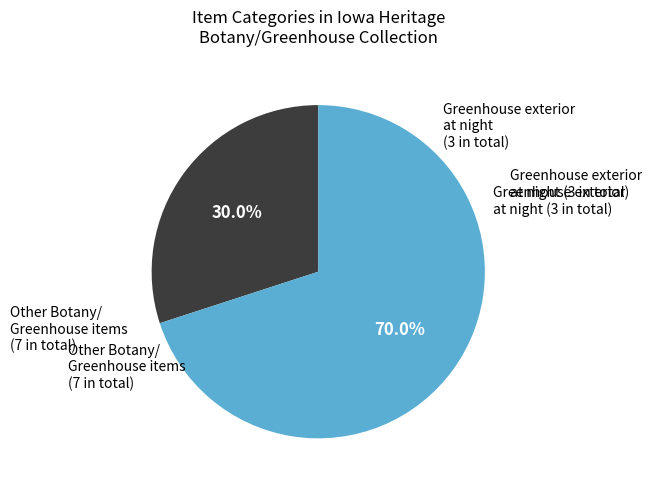

Is there a majority slice in this chart?

Yes